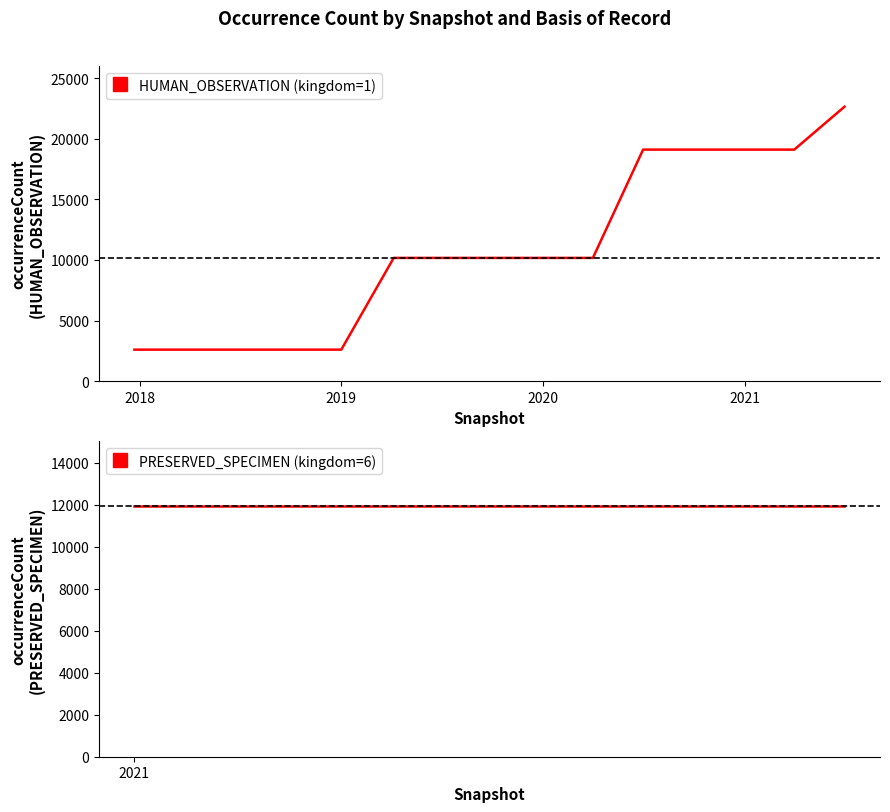

The HUMAN_OBSERVATION (kingdom=1) series shows 2605 at 2019. True or false?

True